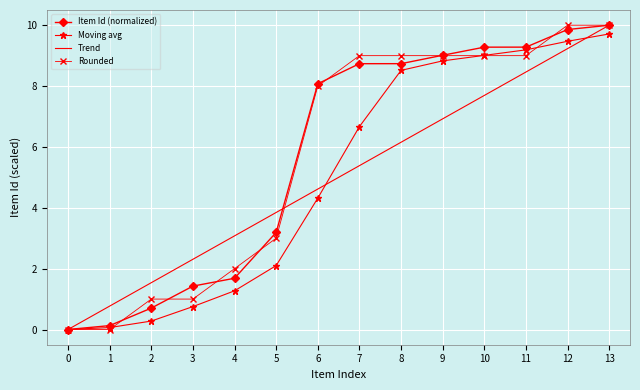

Reading left to right, extract all data points from this chart.

Item Id (normalized): 0=0.0	1=0.1	2=0.7	3=1.4	4=1.7	5=3.2	6=8.1	7=8.7	8=8.7	9=9.0	10=9.3	11=9.3	12=9.9	13=10.0
Moving avg: 0=0.0	1=0.1	2=0.3	3=0.8	4=1.3	5=2.1	6=4.3	7=6.7	8=8.5	9=8.8	10=9.0	11=9.2	12=9.5	13=9.7
Trend: 0=0.0	1=0.8	2=1.5	3=2.3	4=3.1	5=3.8	6=4.6	7=5.4	8=6.2	9=6.9	10=7.7	11=8.5	12=9.2	13=10.0
Rounded: 0=0.0	1=0.0	2=1.0	3=1.0	4=2.0	5=3.0	6=8.0	7=9.0	8=9.0	9=9.0	10=9.0	11=9.0	12=10.0	13=10.0